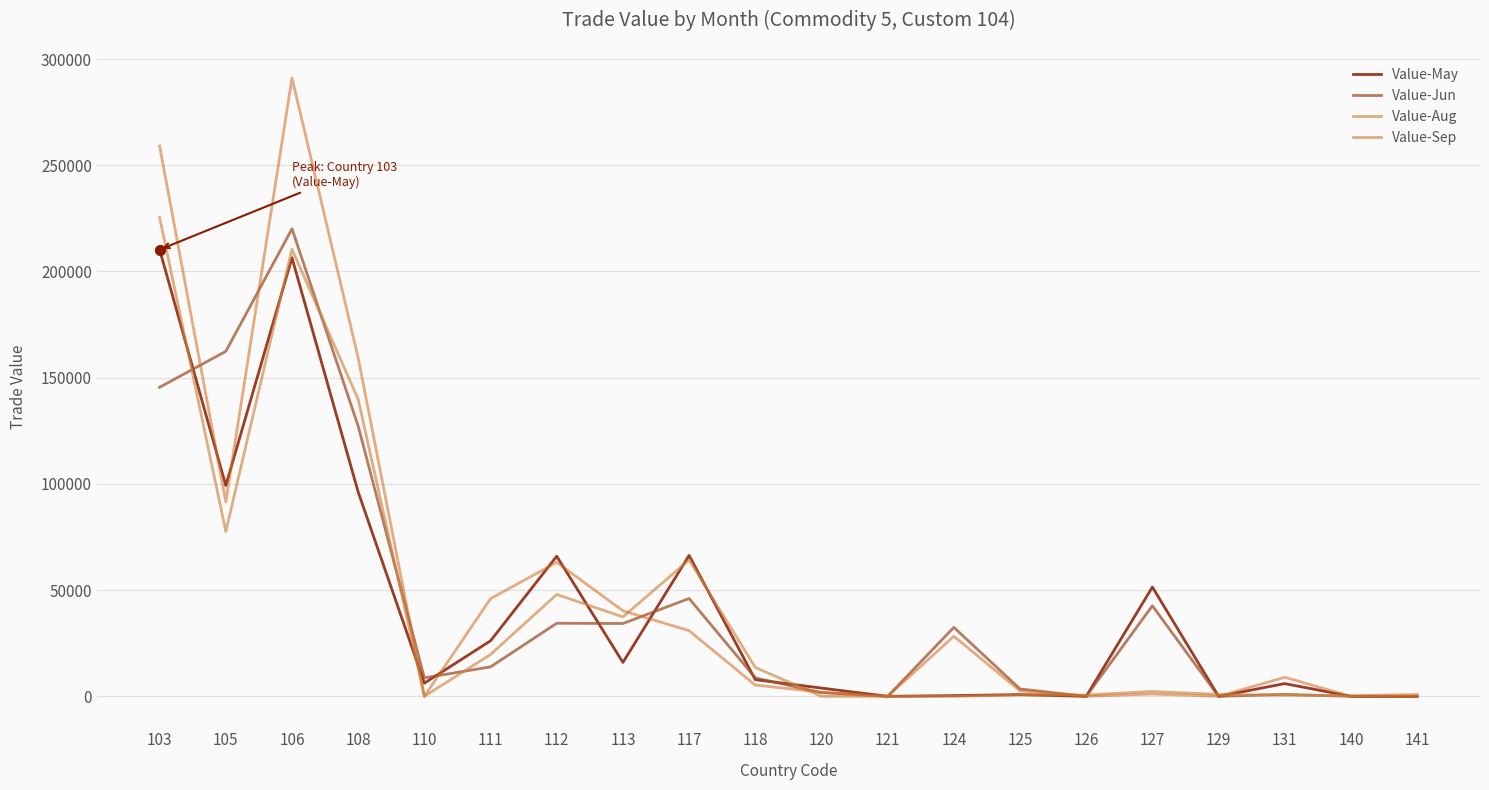

At how many categories does at least one series exceed 27716?

10